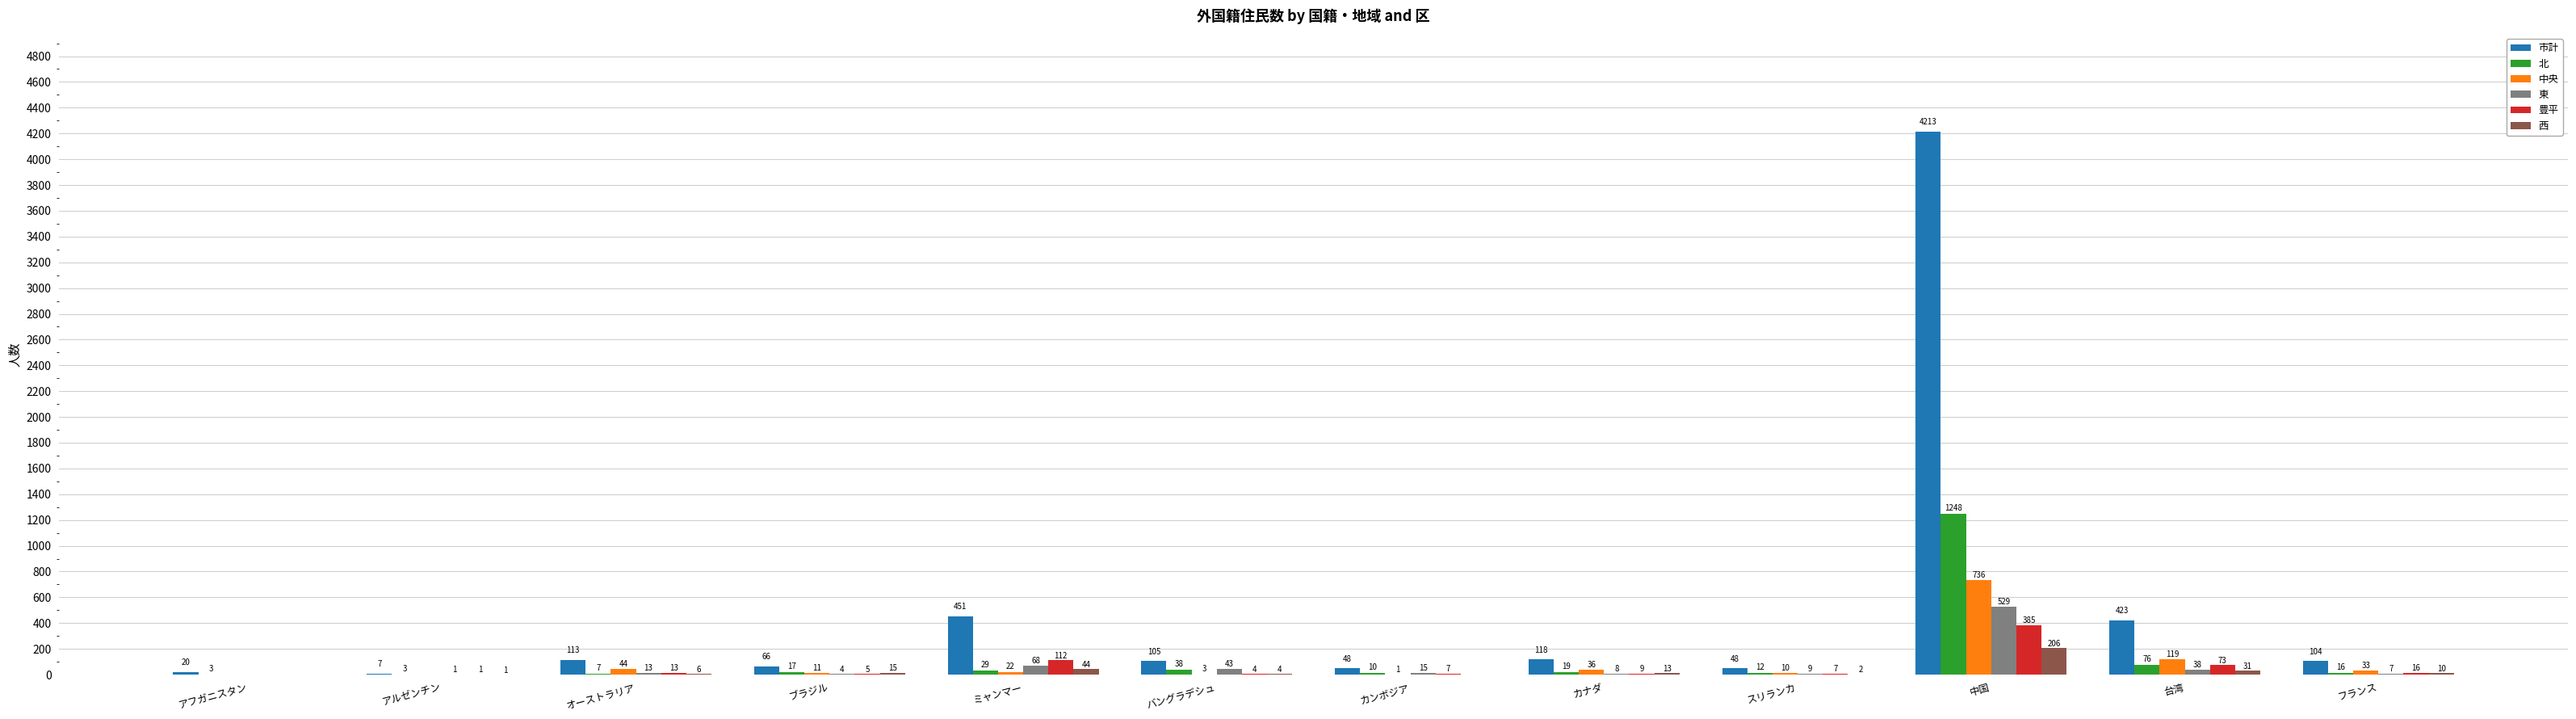

What is the sum of the 西 values at スリランカ and ブラジル?

17